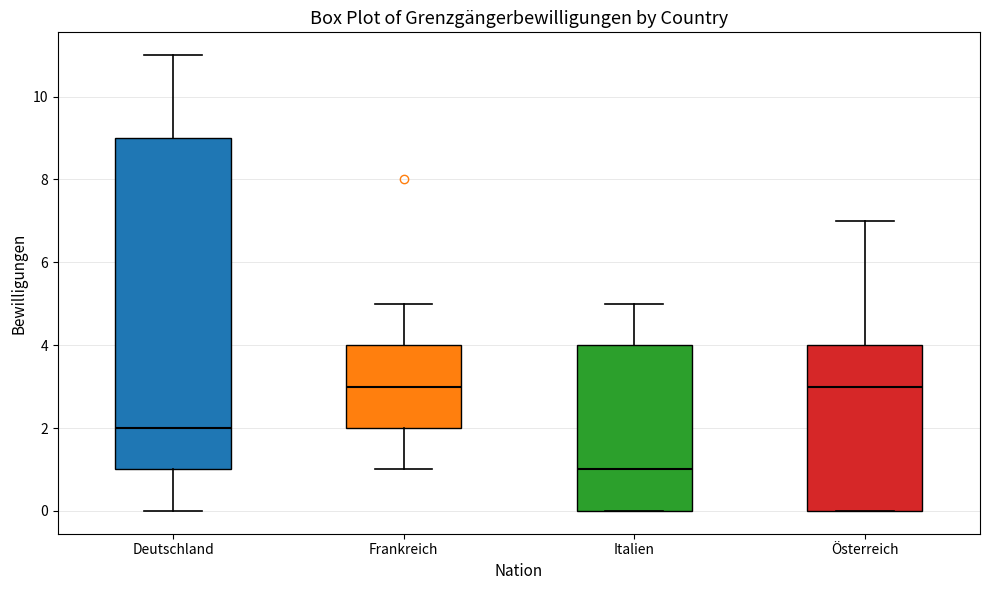

Where does the median line of the box for Deutschland sit on the y-axis? The values are not printed on the chart, so give them approximately, as read against the axis.

2